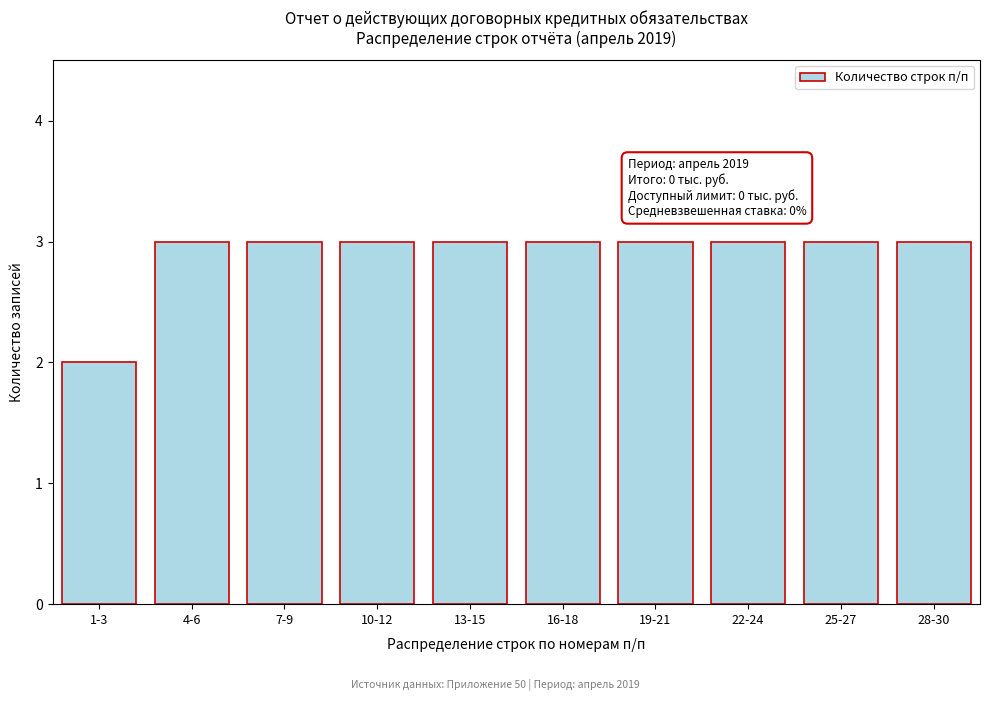

Reading left to right, list all the values displayed in this chart.

2	3	3	3	3	3	3	3	3	3